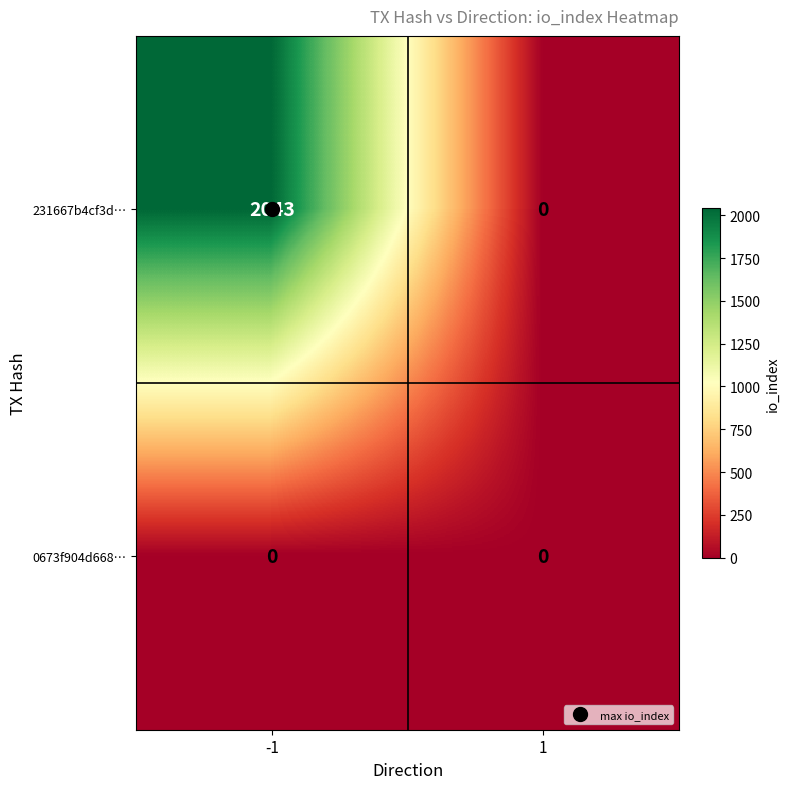

At which category is the sum across all series the highest?

-1